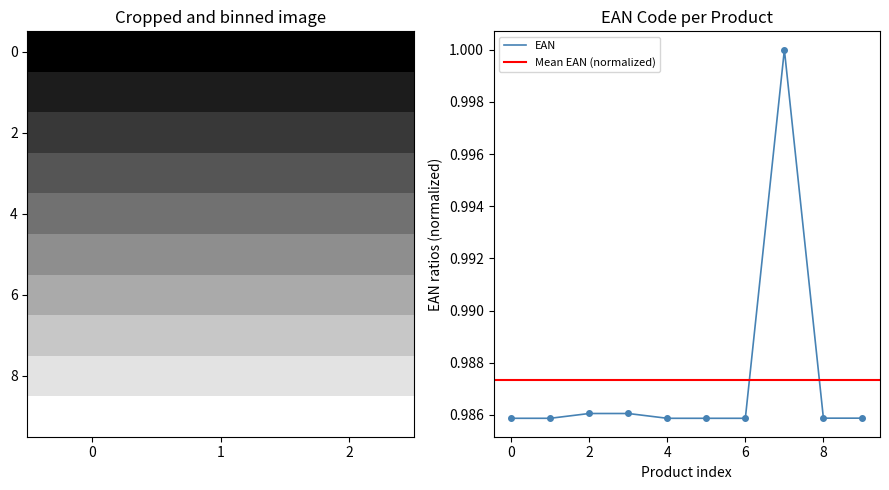

Is it true that EAN equals 1.4 at 8?

False